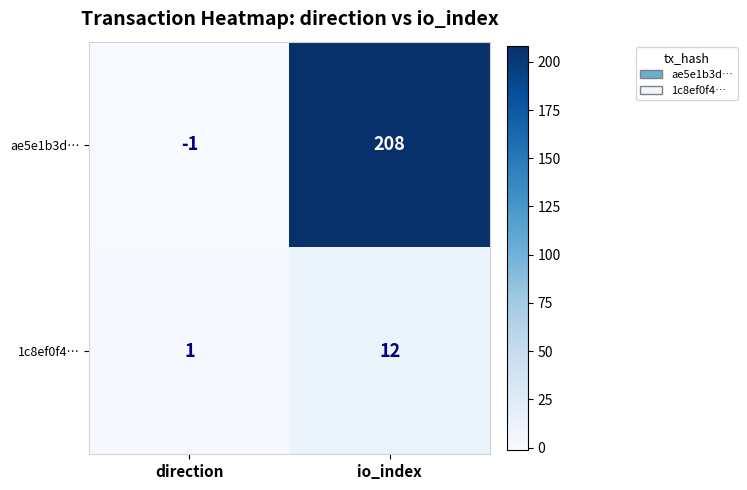

What is the sum of all ae5e1b3d… values?

207